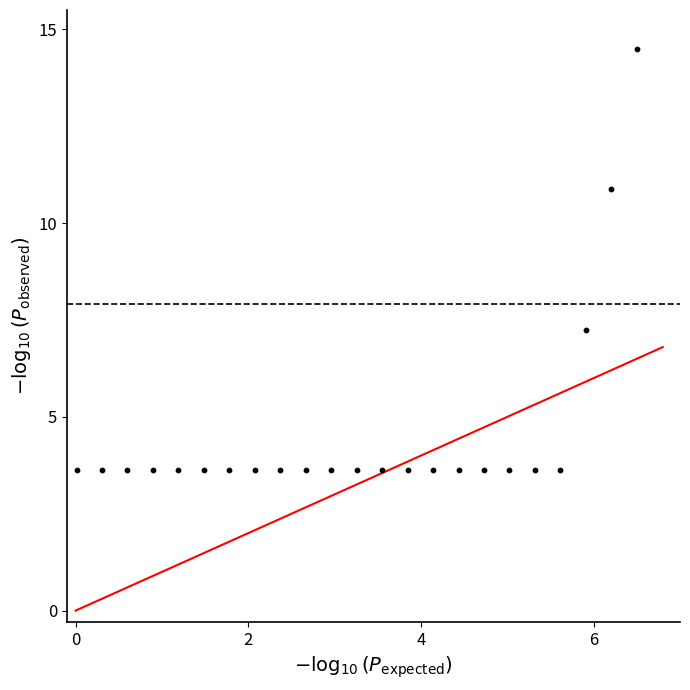

What is the range of Y values (max minus min)?

10.9